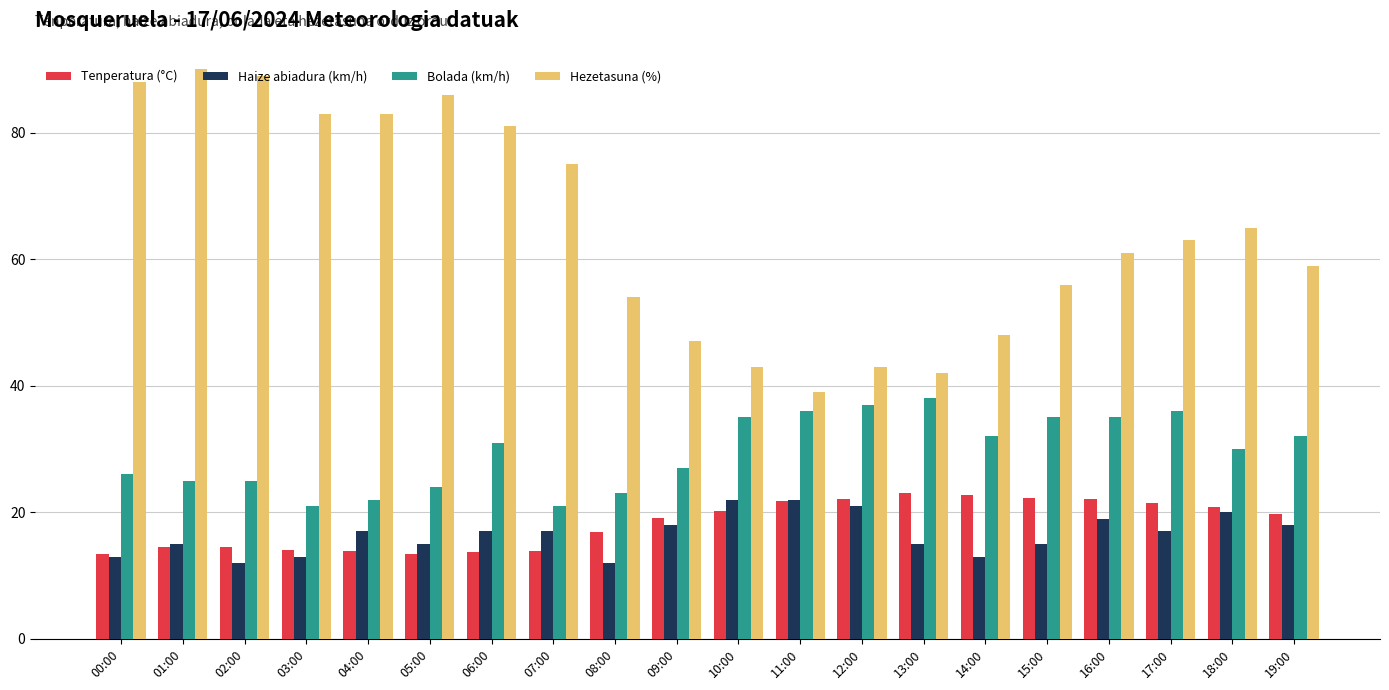

How many groups of bars are there?

20